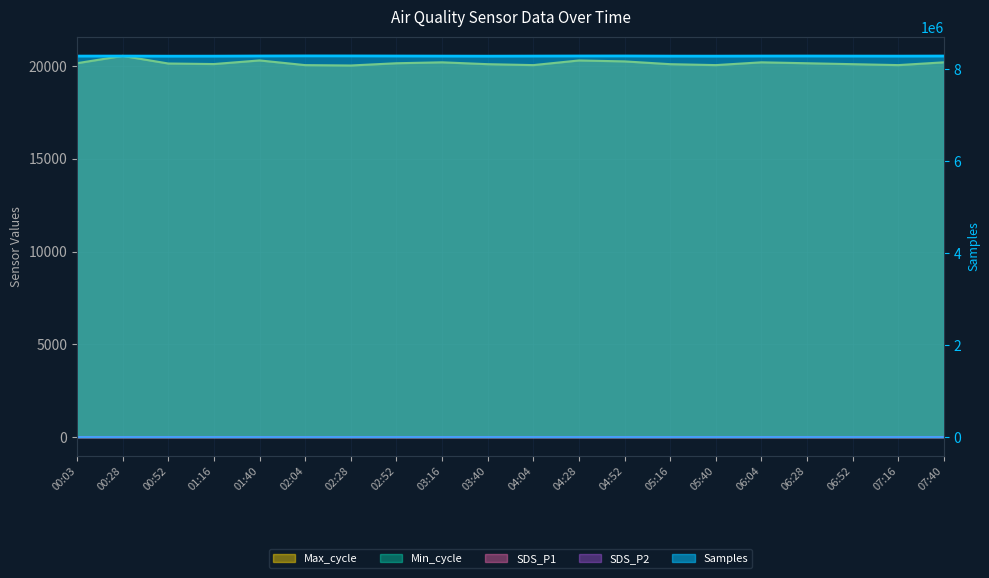

What is the value of the SDS_P2 point at the 20th from the left?

1.6